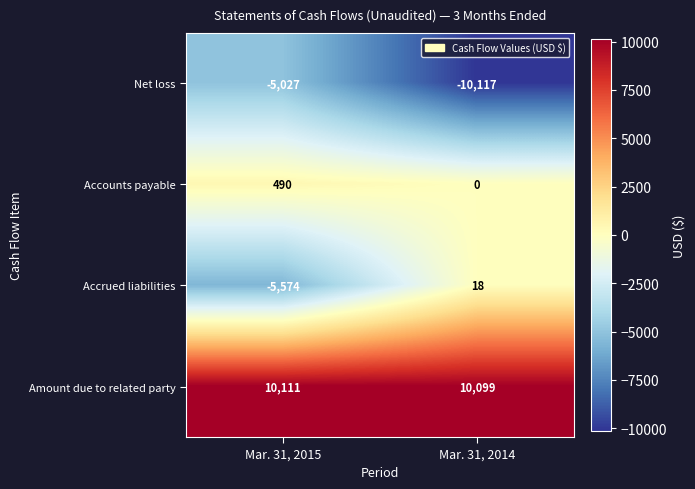

The Accounts payable series shows 0 at Mar. 31, 2014. True or false?

True